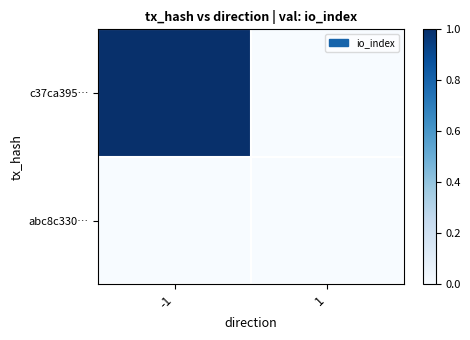

Reading left to right, transcribe all the data shown in this chart.

c37ca395…: -1=1	1=0
abc8c330…: -1=0	1=0